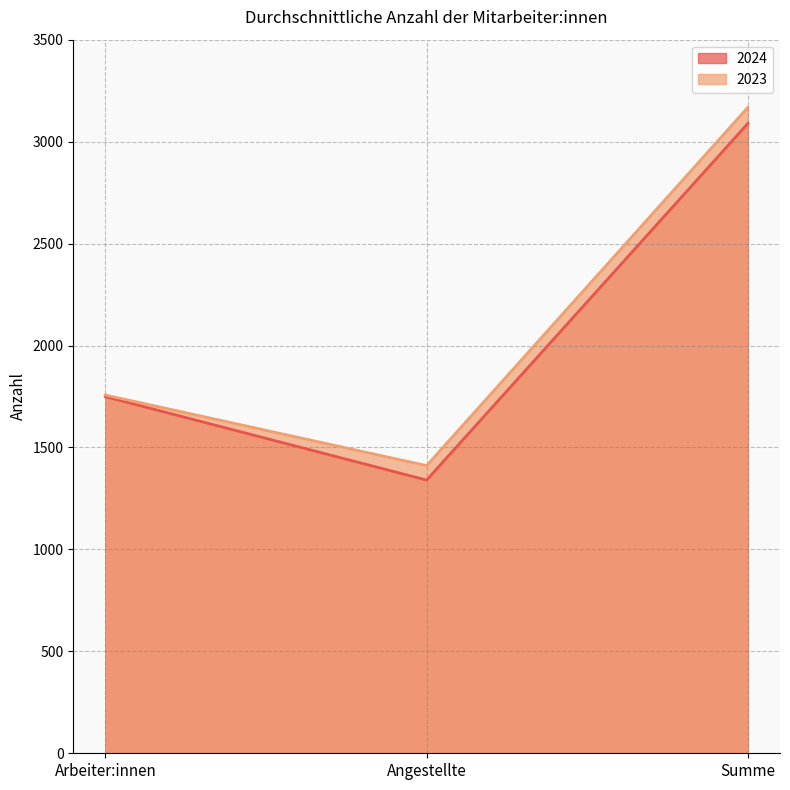

What is the sum of the 2023 values at Summe and Angestellte?

4579